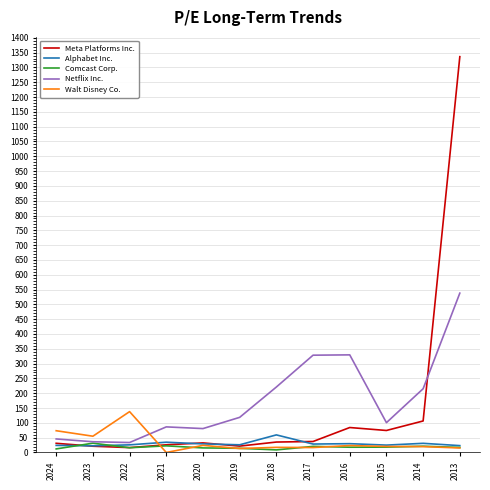

Which series has the widest spread of values?

Meta Platforms Inc.